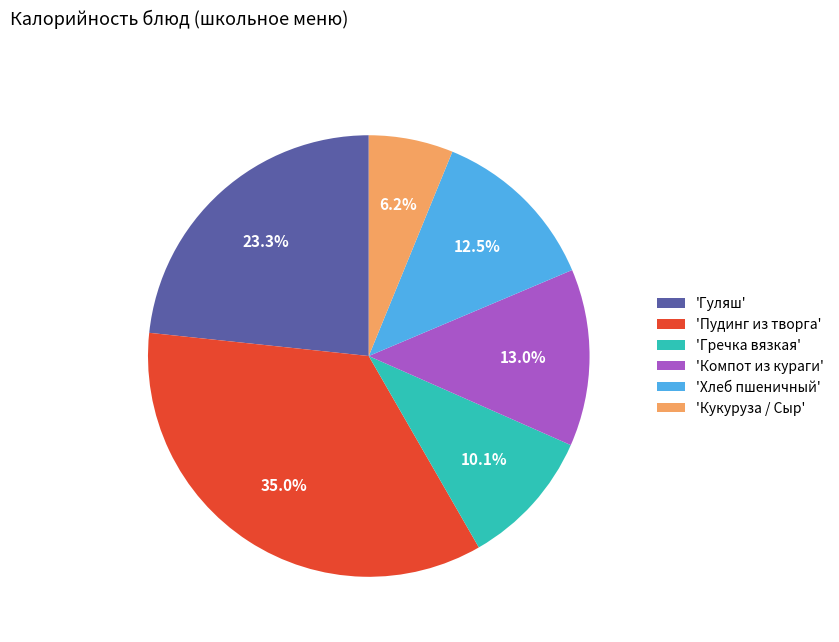

What percentage is NOT represented by 'Кукуруза / Сыр'?

93.8%